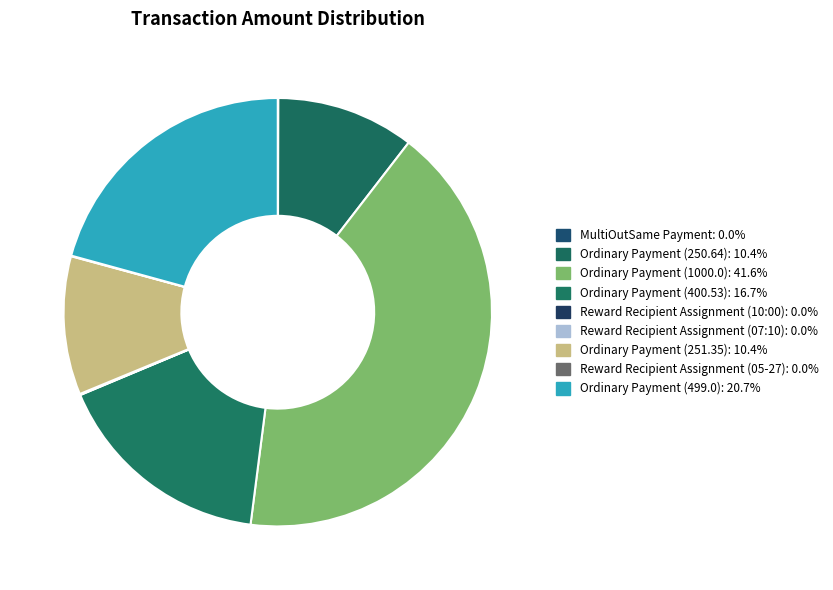

Does Reward Recipient Assignment (05-27) account for over 50% of the chart?

No